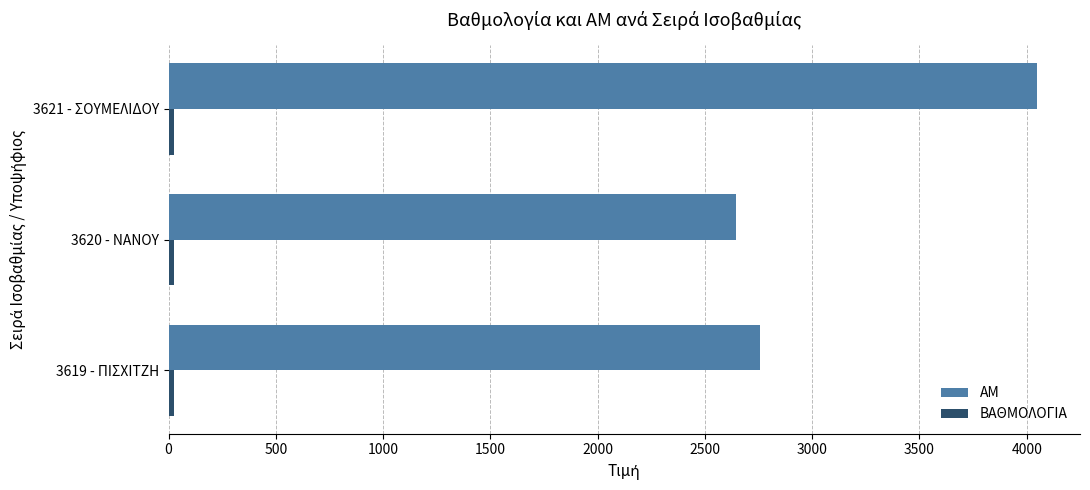

How many categories are shown in the chart?

3